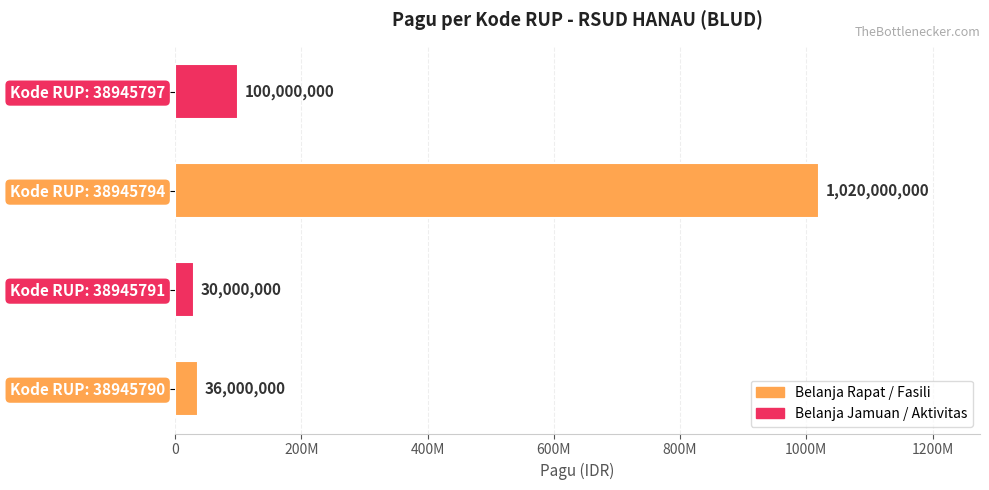

Are the bars horizontal?

Yes